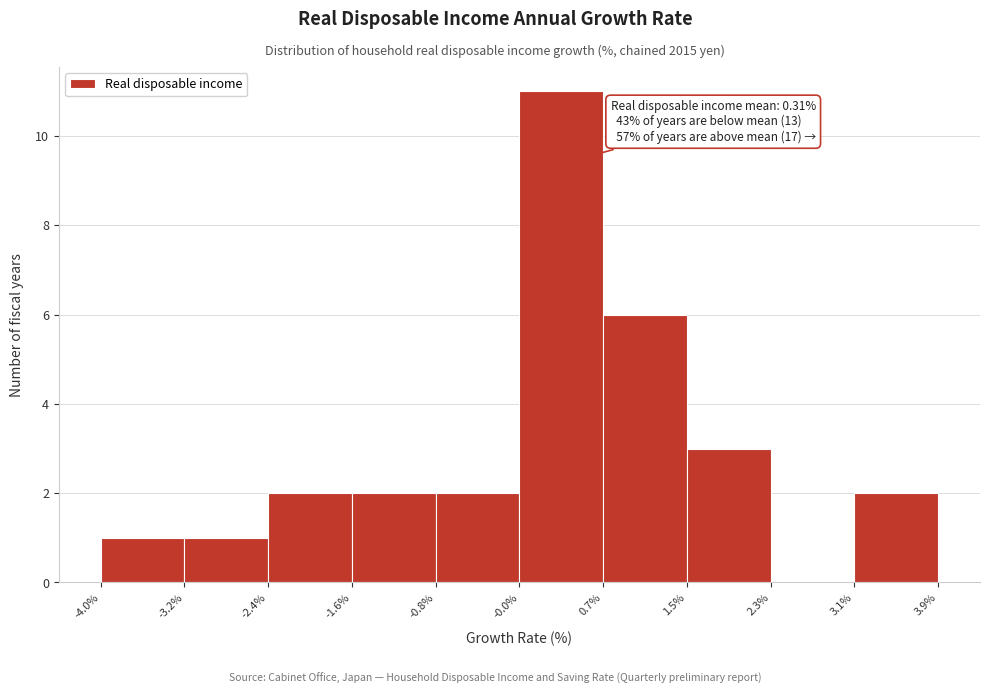

Over which range of the x-axis is the bar tallest?

-0.0% to 0.7%